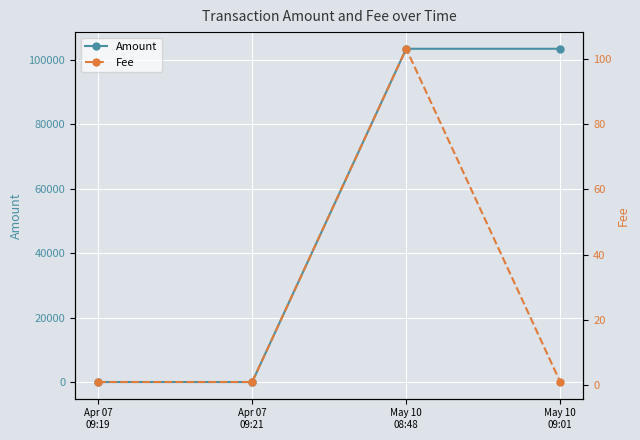

True or false: Fee and Amount cross at least once.

False